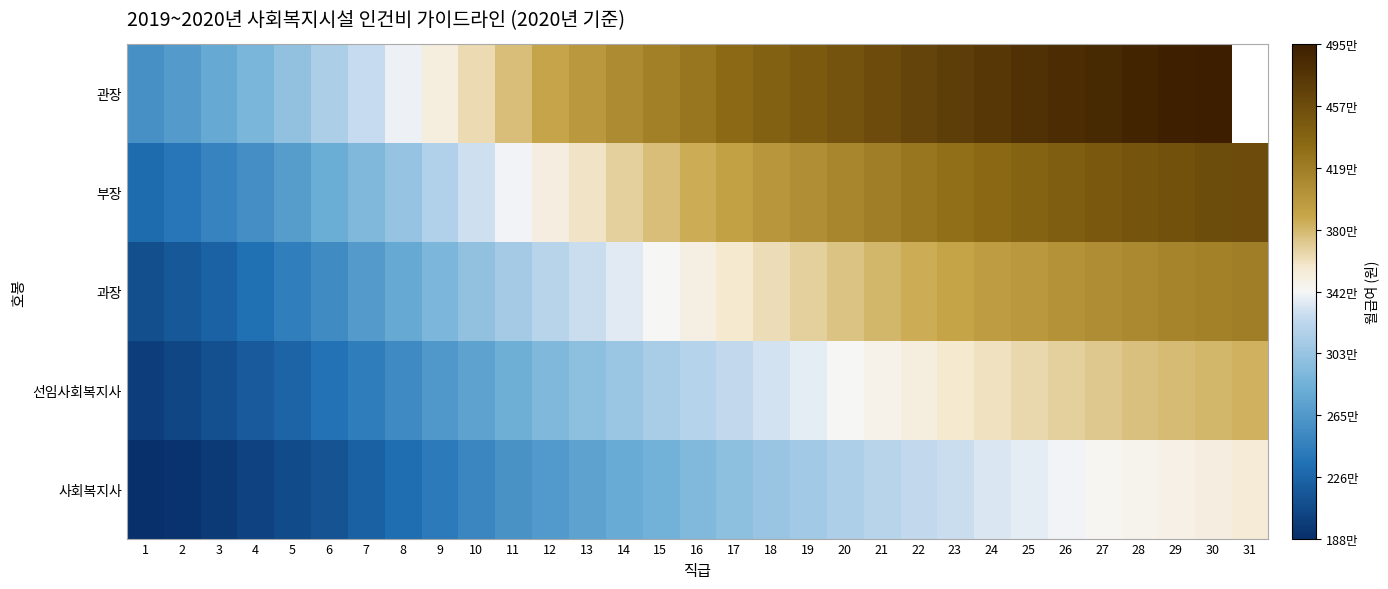

Is it true that 관장 equals 3997300.0 at 13?

True